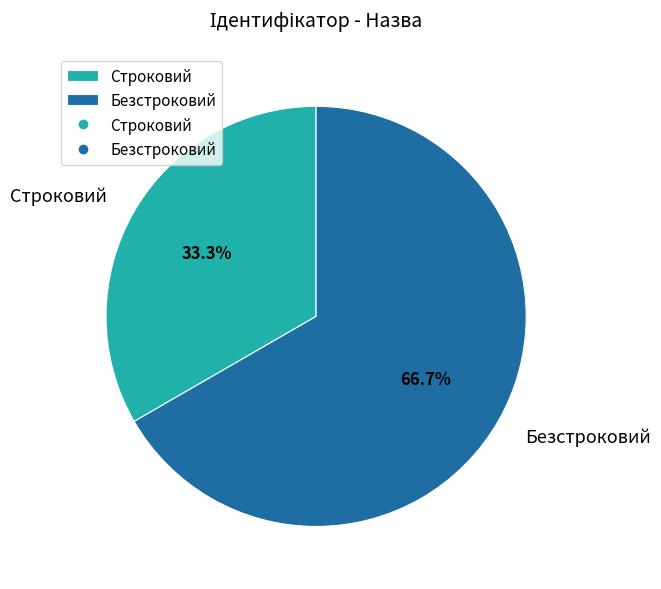

What percentage do Безстроковий and Строковий together represent?

100.0%